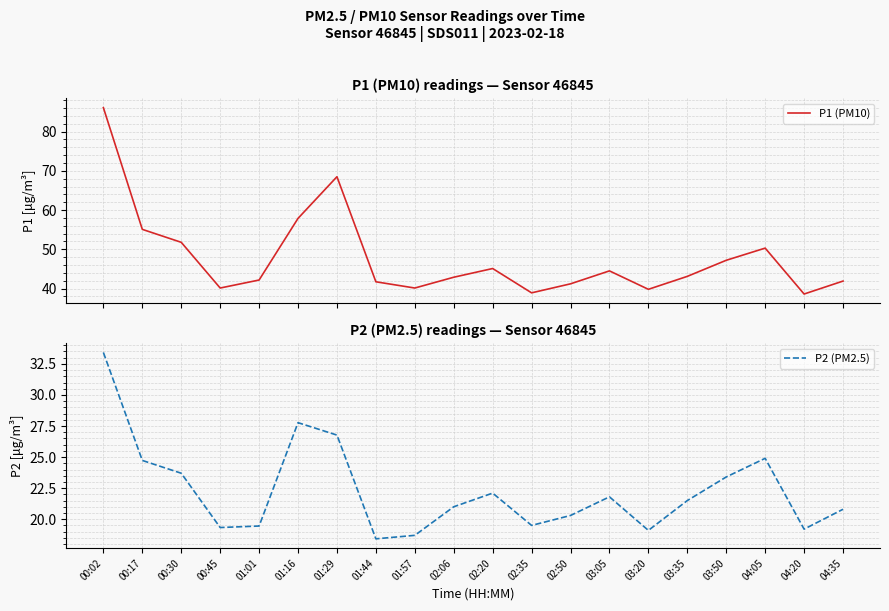

Rank the series by their maximum value, from lowest to highest.

P2 (PM2.5), P1 (PM10)